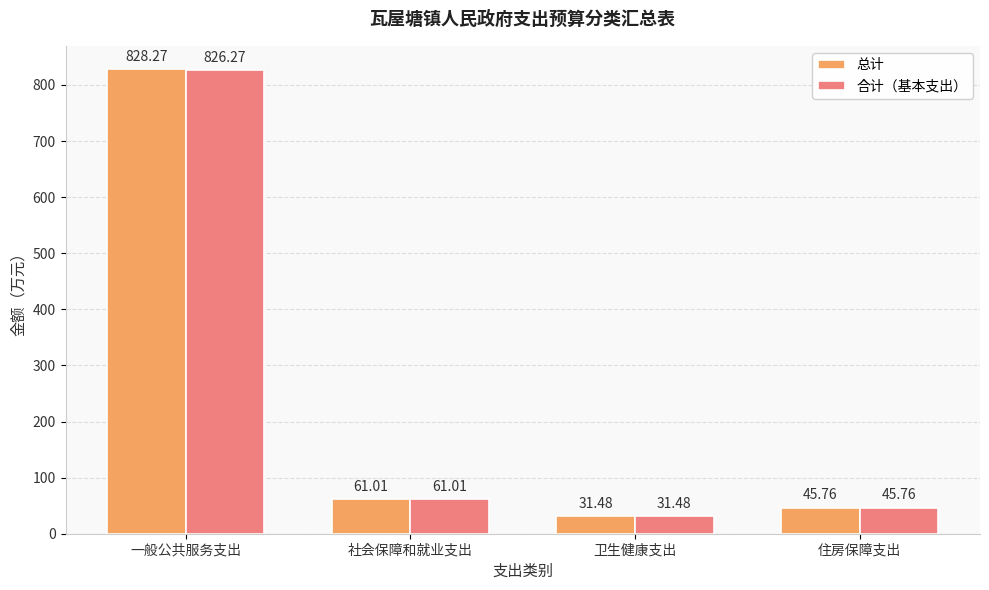

What is the greatest value displayed?

828.3